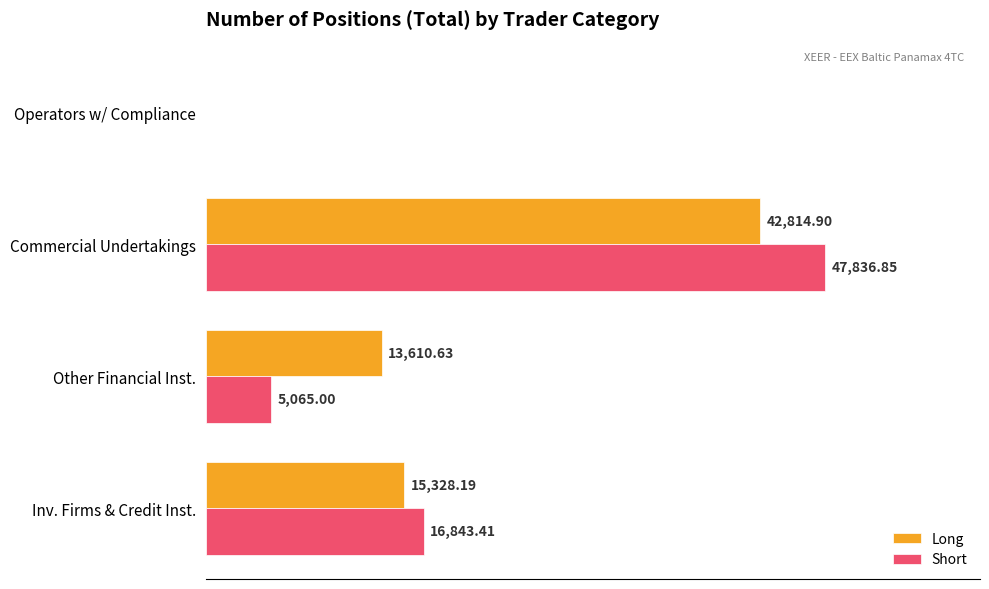

At which category is the sum across all series the highest?

Commercial Undertakings